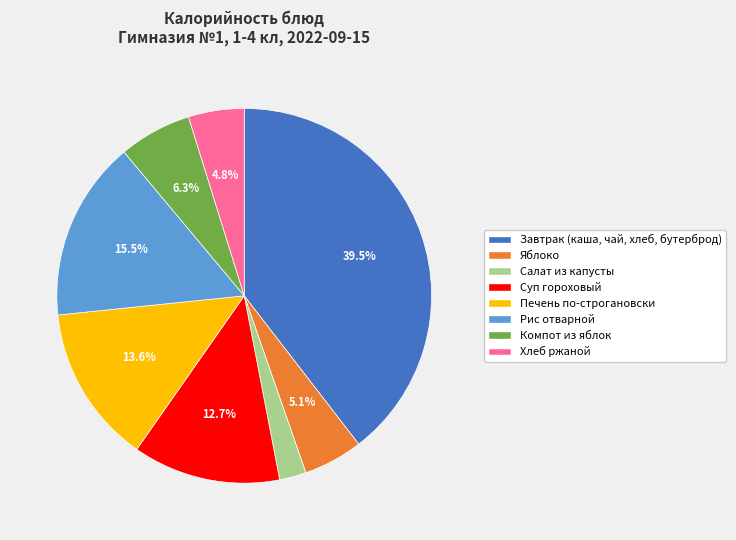

To the nearest percent, what is the combined percentage of Печень по-строгановски and Компот из яблок?

20%